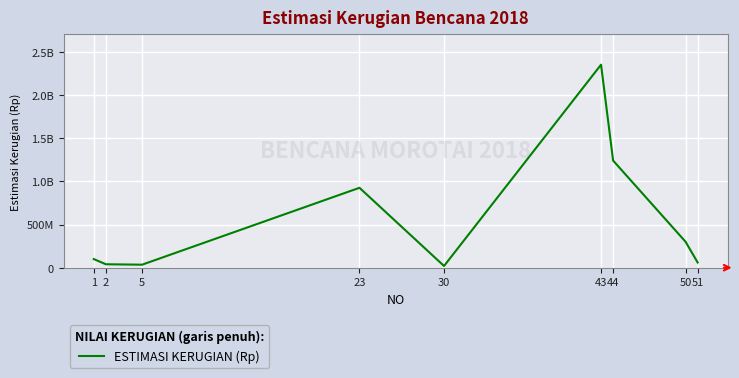

Does the chart have visible grid lines?

Yes